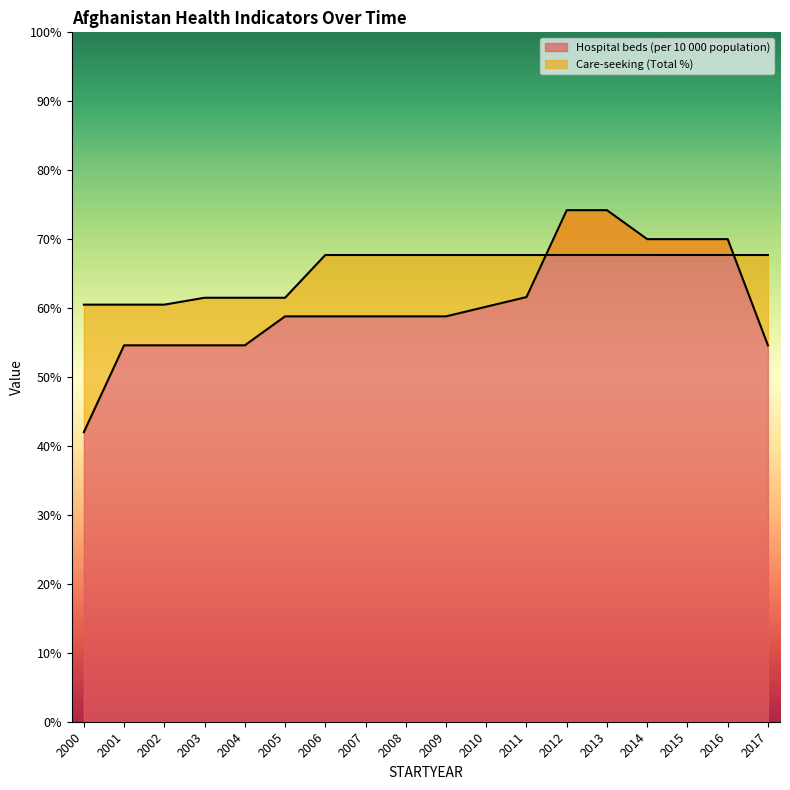

True or false: Hospital beds (per 10 000 population) has a value of 74.2 at 2012.

True